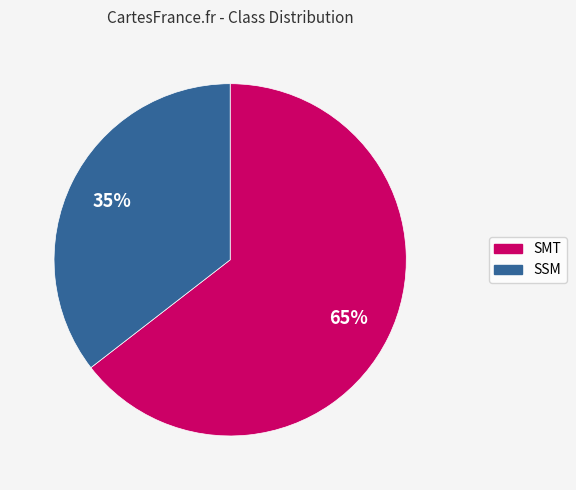

To the nearest percent, what is the combined percentage of SSM and SMT?

100%